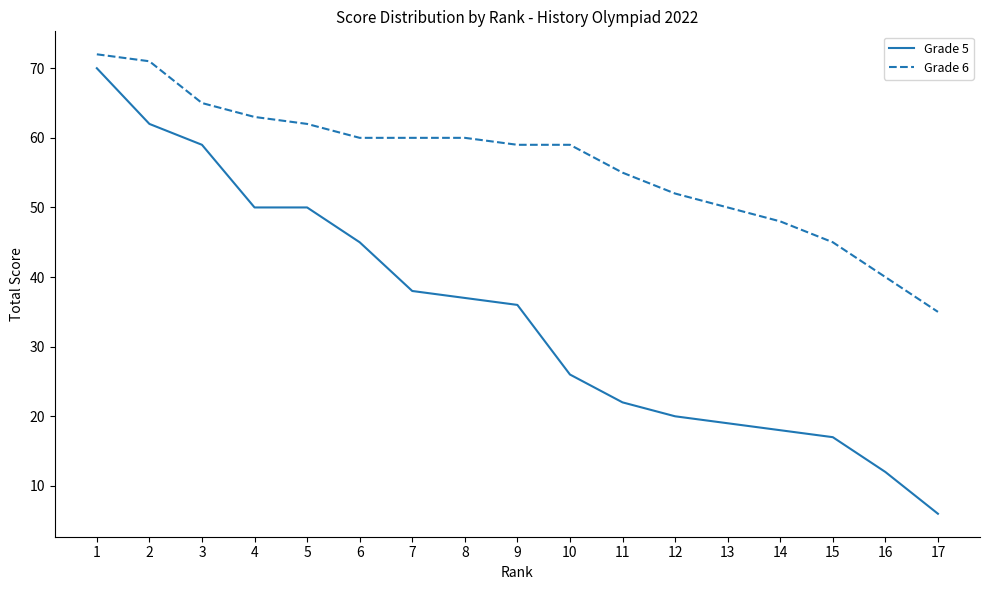

Is this an area chart (filled region under the line)?

No